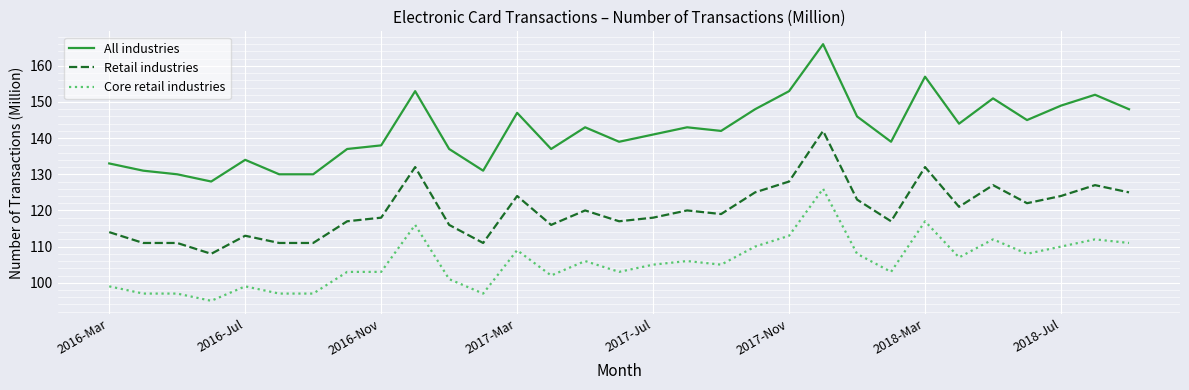

Which series has the largest total across all categories?

All industries